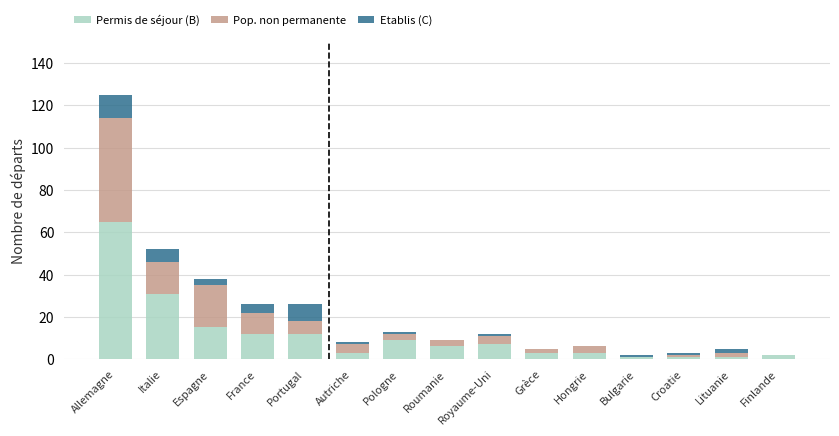

What is the maximum value for Permis de séjour (B)?

65